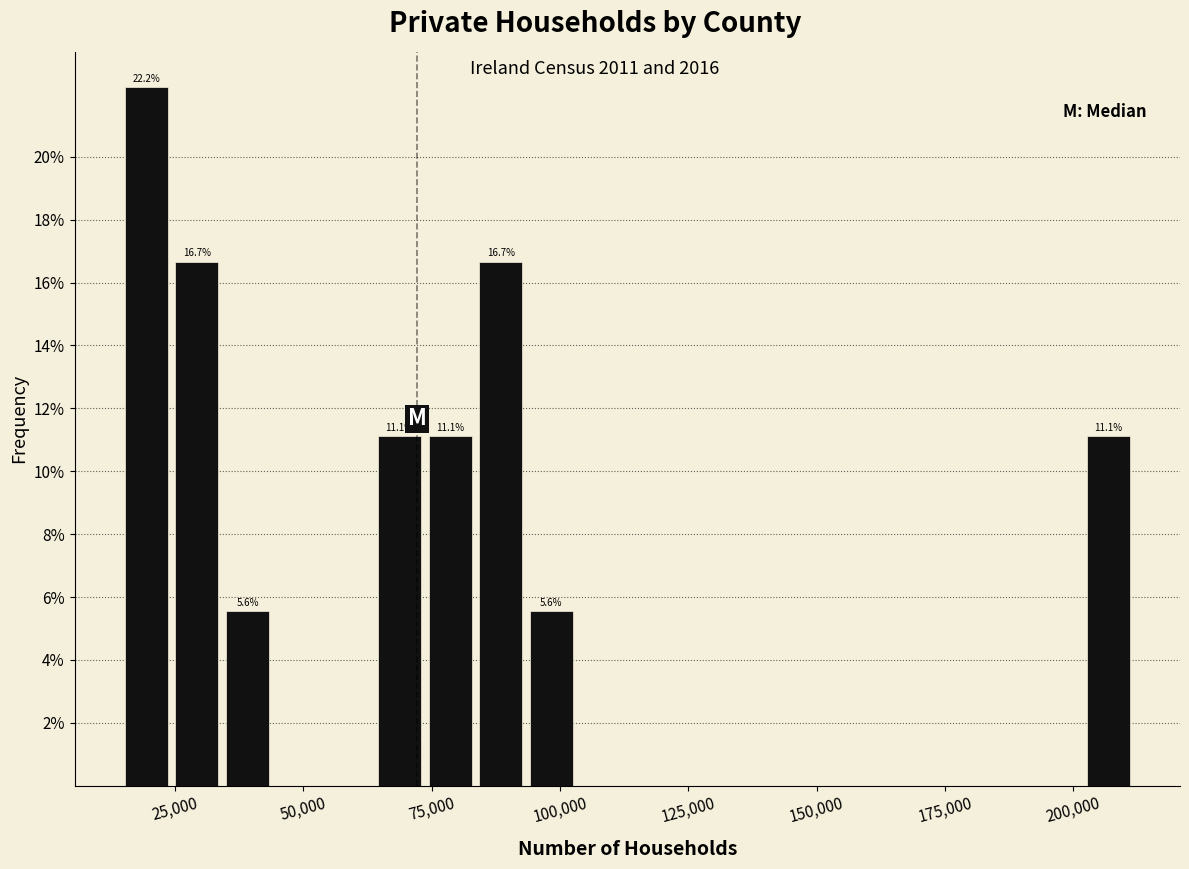

Read against the x-axis, roughly where is the centre of the tallest bar?

20000